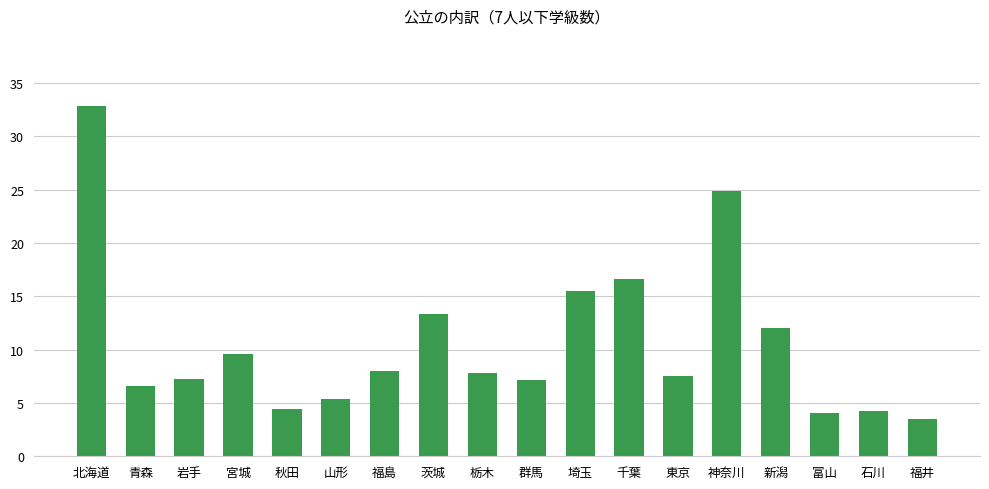

Which category has the highest value across all series?

北海道